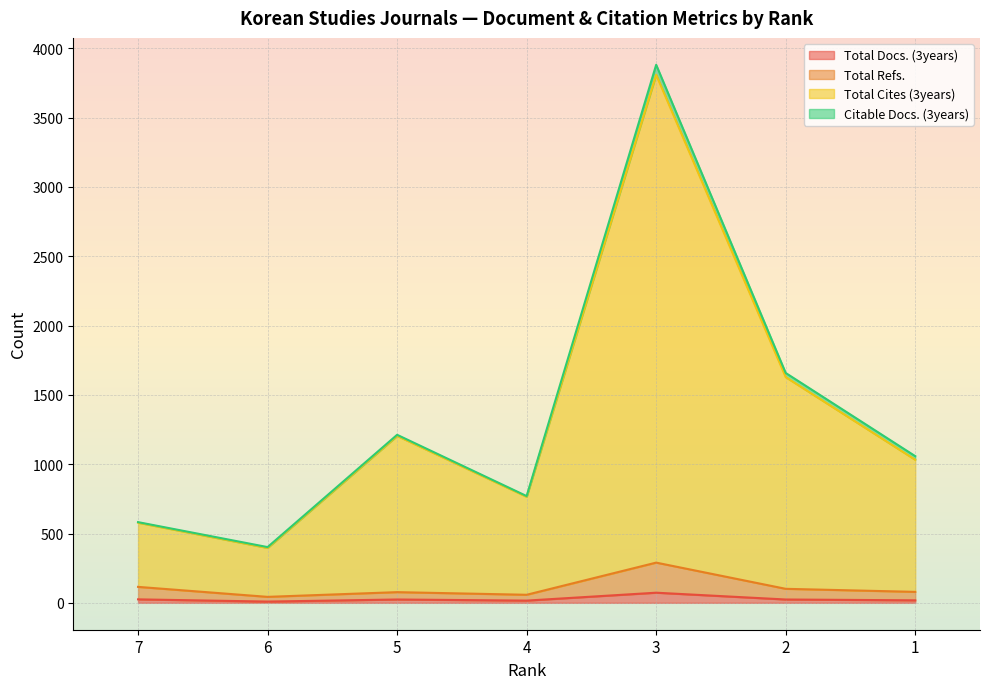

What is the sum of the Total Cites (3years) values at 5 and 1?

2236